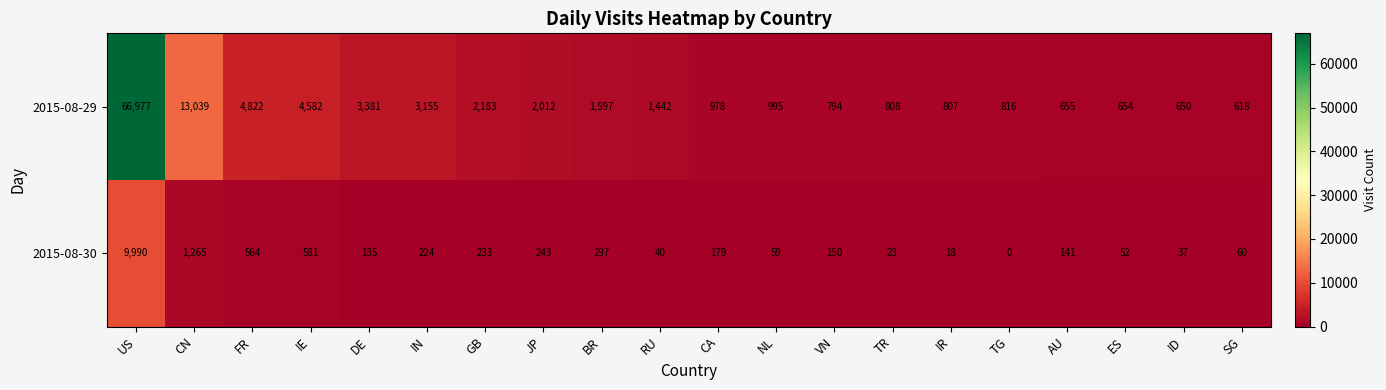

Which series has the widest spread of values?

2015-08-29